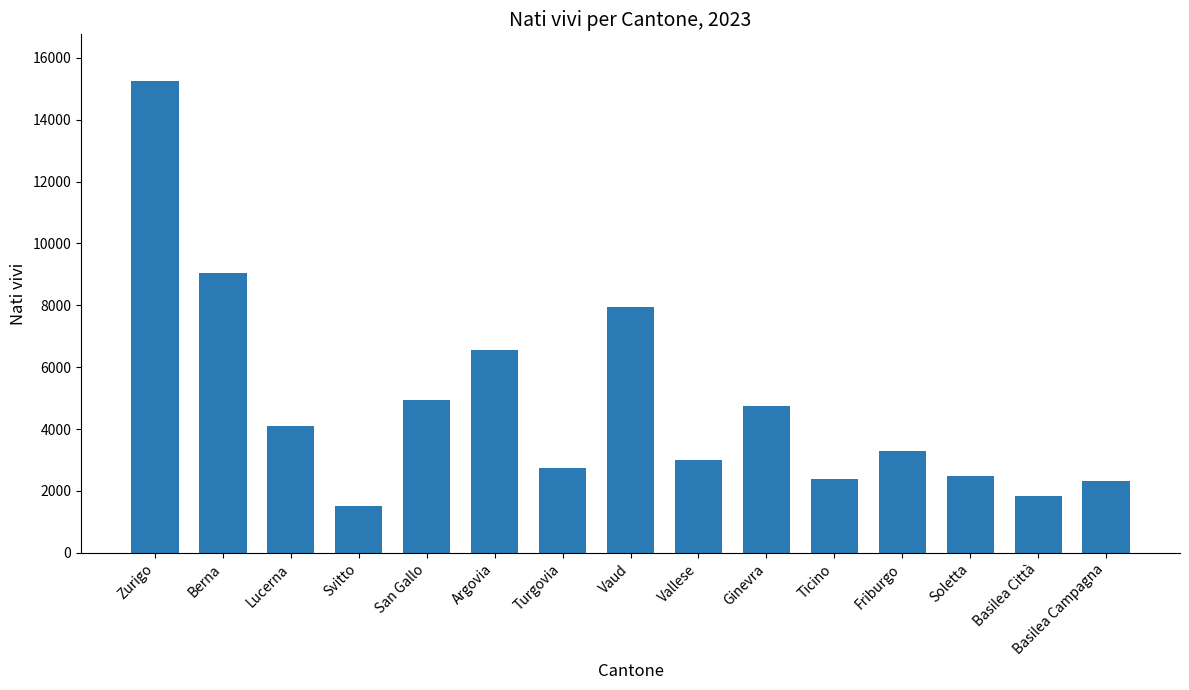

The value at Basilea Città is 1847. True or false?

True